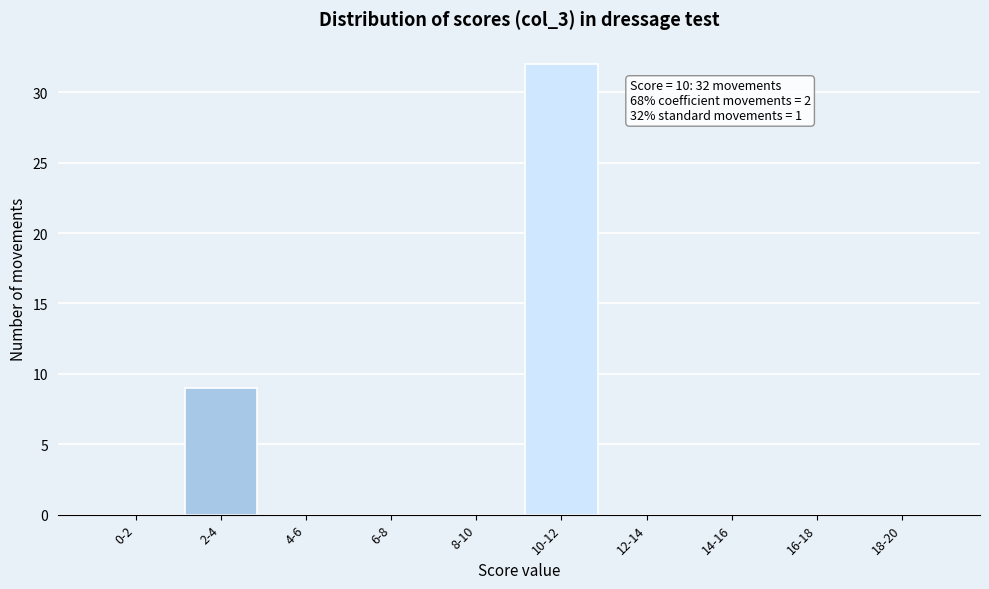

Reading right to left, what are all the values shown in this chart?

18-20=0	16-18=0	14-16=0	12-14=0	10-12=32	8-10=0	6-8=0	4-6=0	2-4=9	0-2=0